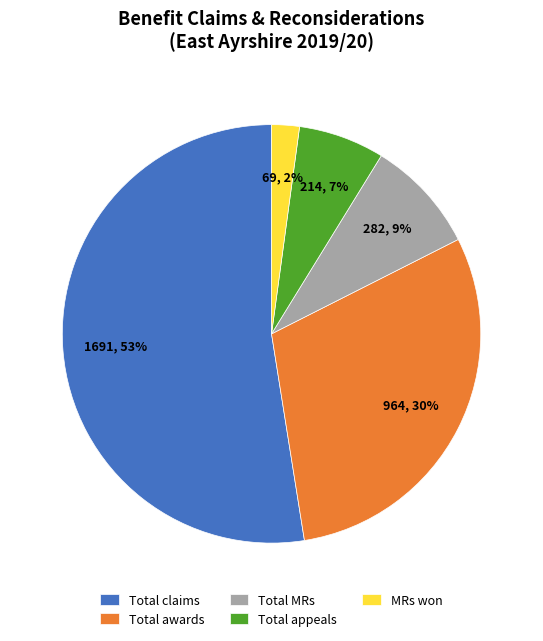

Rank the categories by value from highest to lowest.

Total claims, Total awards, Total MRs, Total appeals, MRs won